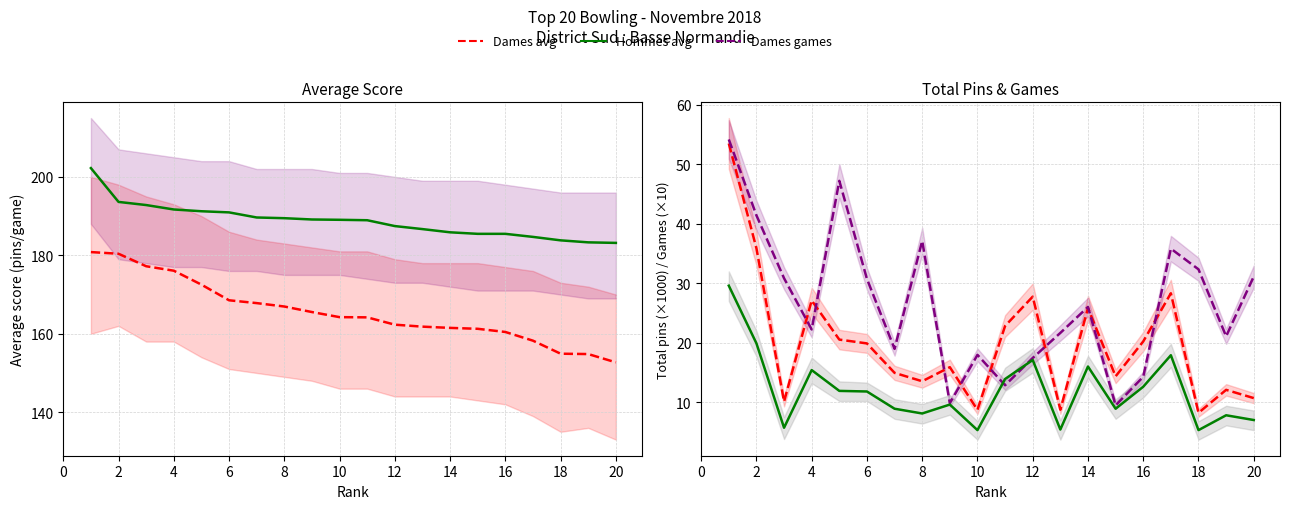

What is the maximum value shown in the chart?

54.2